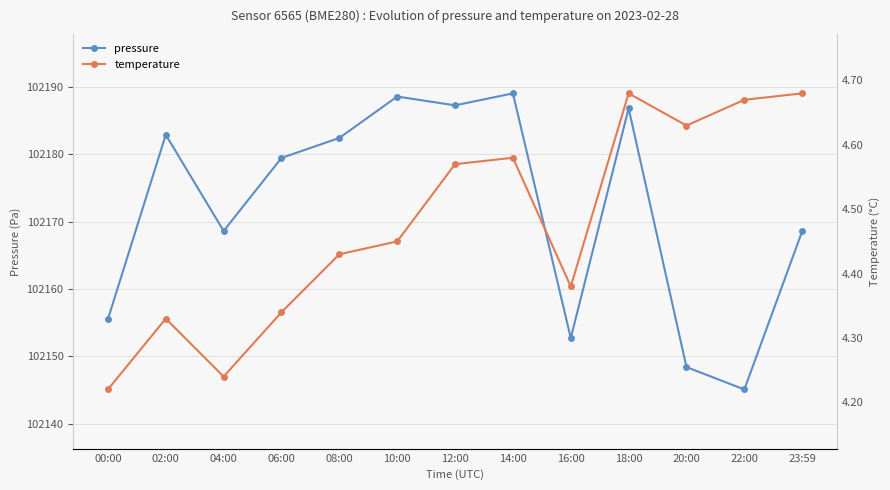

At how many categories does at least one series exceed 86151?

13